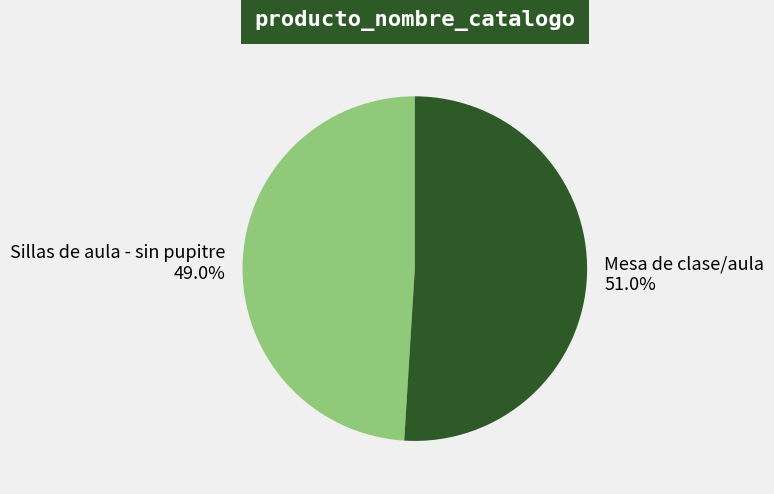

What is the majority slice?

Mesa de clase/aula